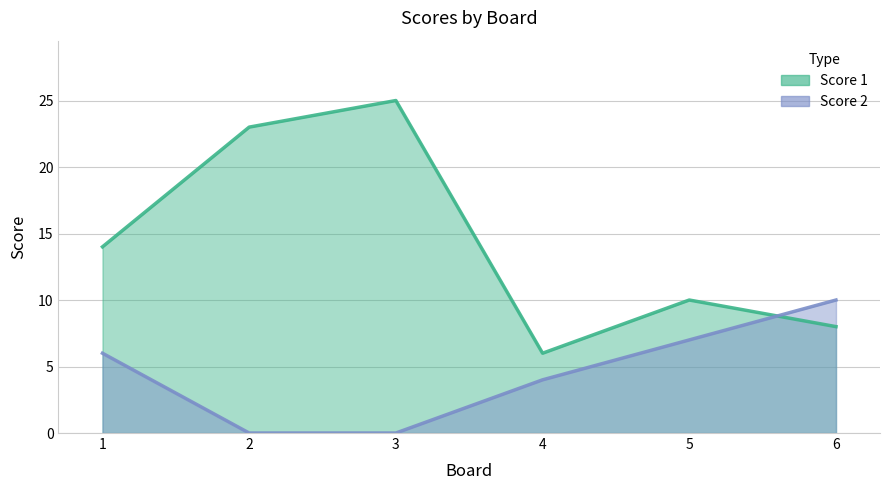

What is the total value across all series at 1?

20